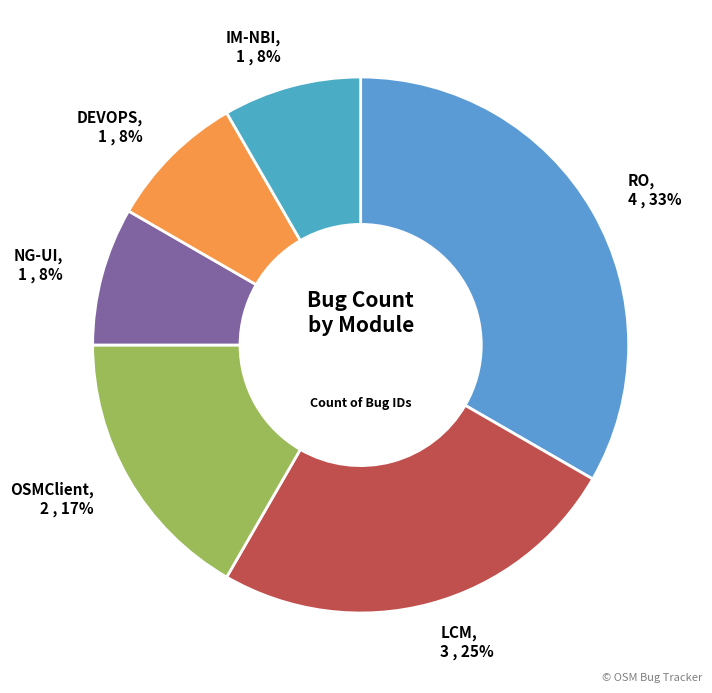

Between LCM and DEVOPS, which is larger?

LCM